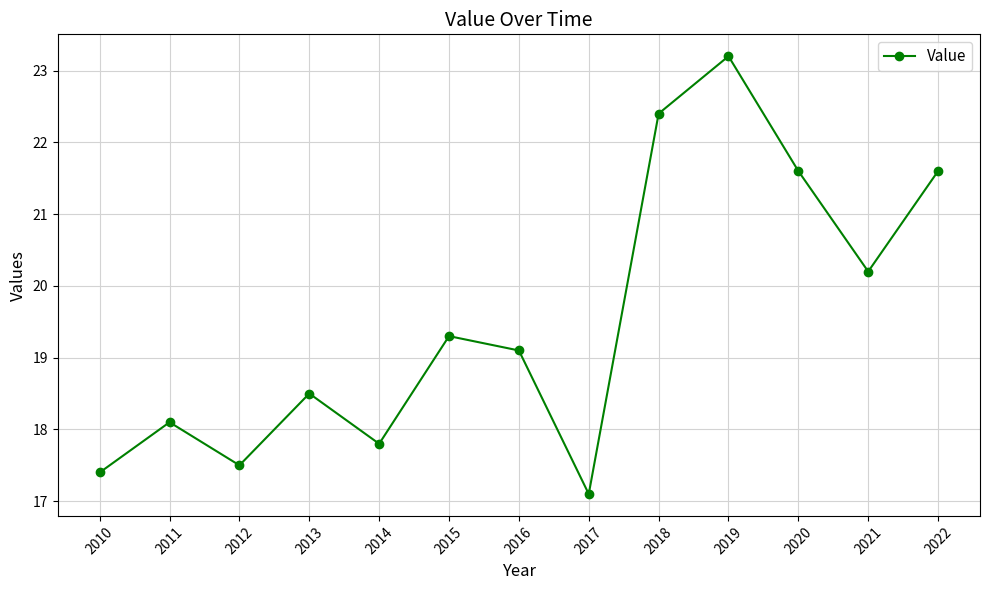

What is the value of the 10th point from the left?

23.2